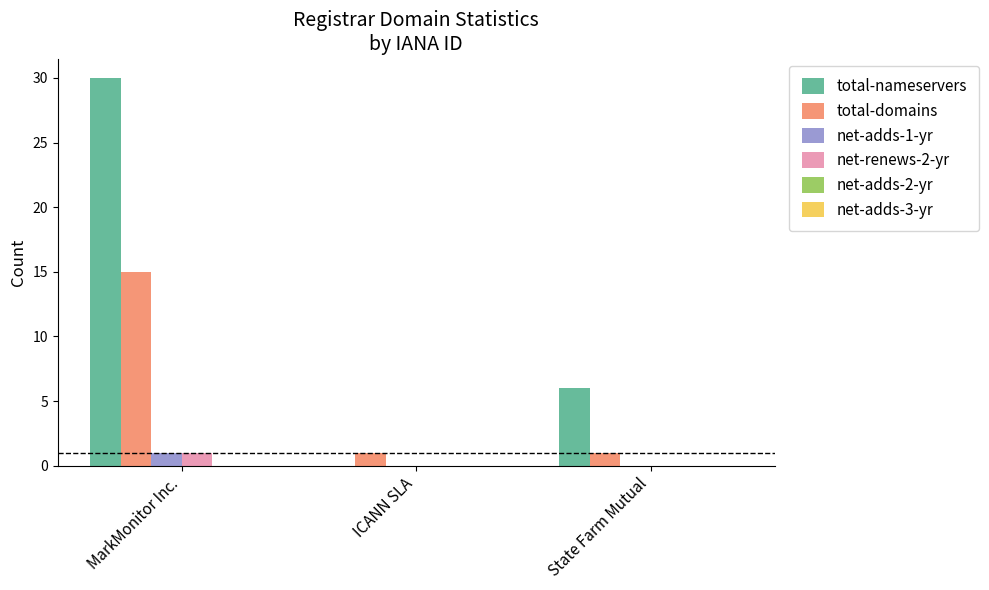

What is the total value across all series at State Farm Mutual?

7